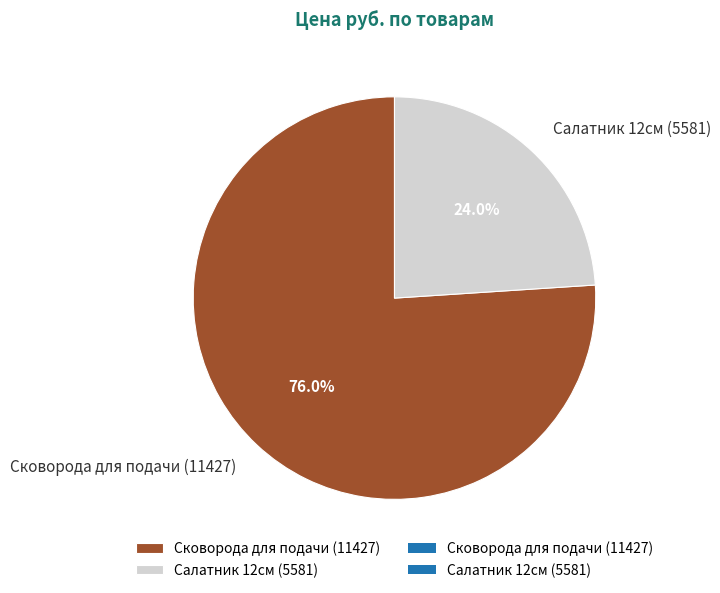

What is the ratio of the value at Салатник 12см (5581) to the value at Сковорода для подачи (11427)?

0.3